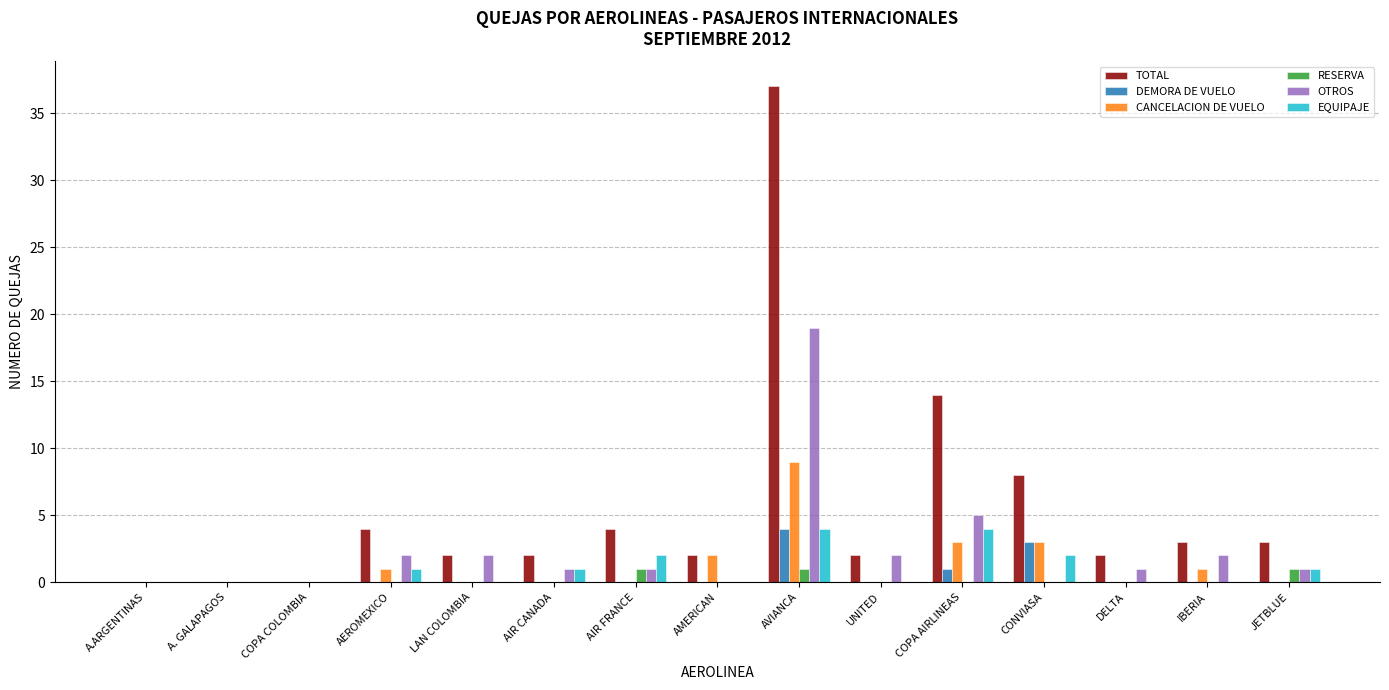

What is the approximate value of OTROS at AVIANCA, to the nearest 5?

20